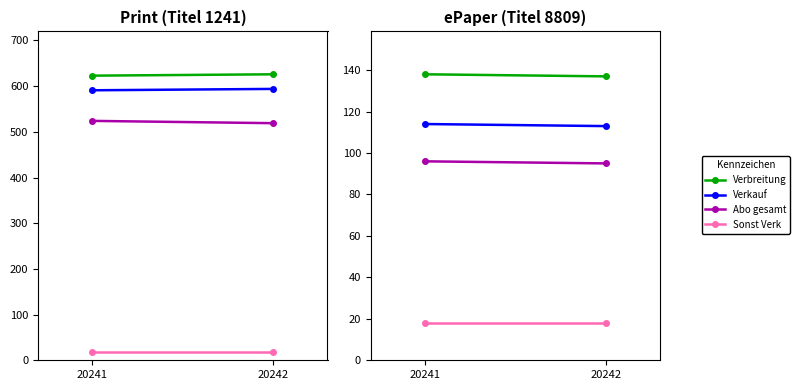

Is the value of Abo gesamt at 20241 greater than the value of Verkauf at 20241?

No